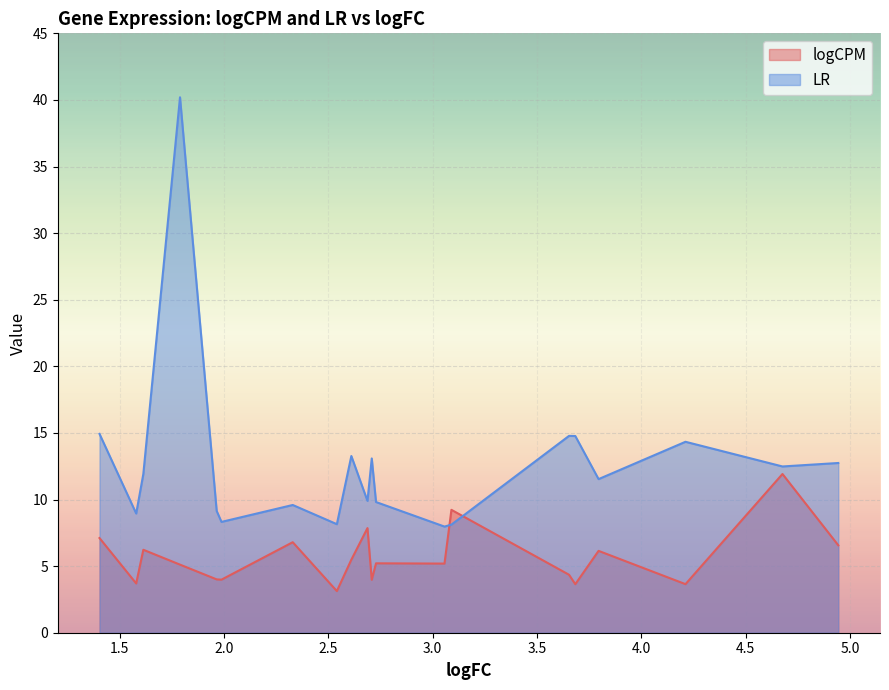

The value of logCPM at GAL10 is 7.3. True or false?

False